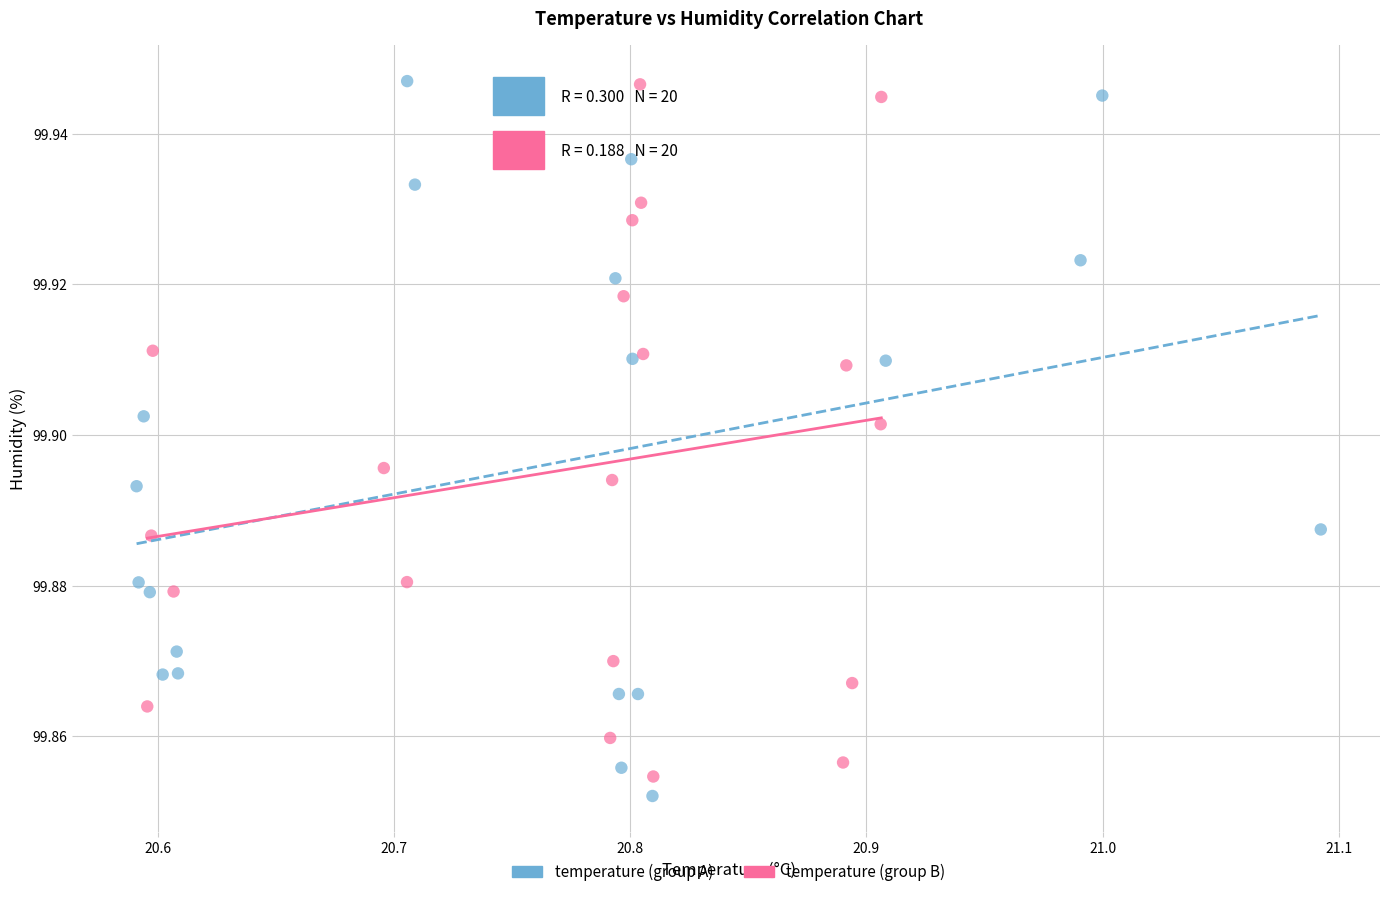

What are all the series names shown in the legend?

temperature (group A), temperature (group B)